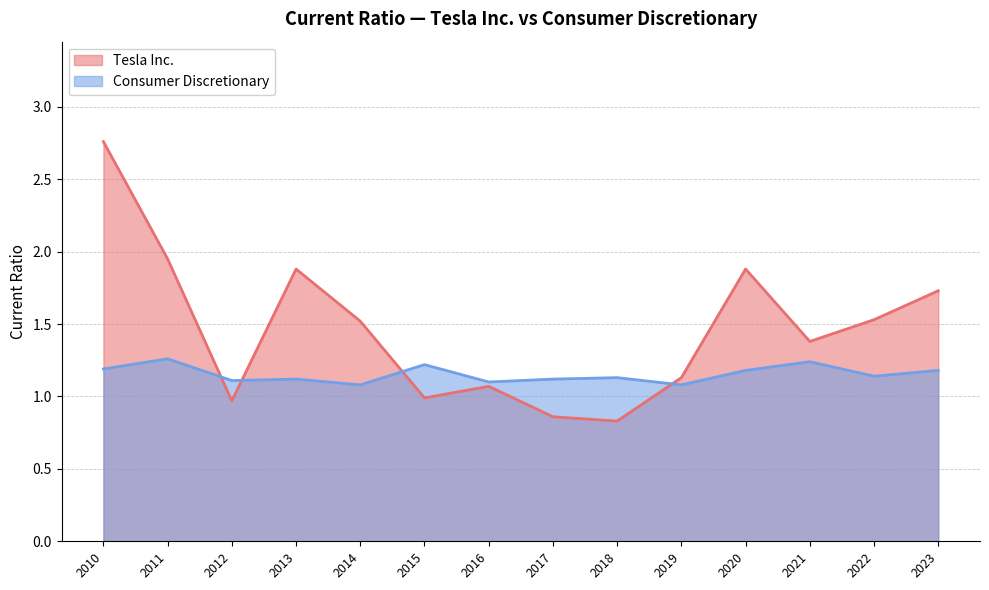

What is the highest value of the Consumer Discretionary series?

1.3